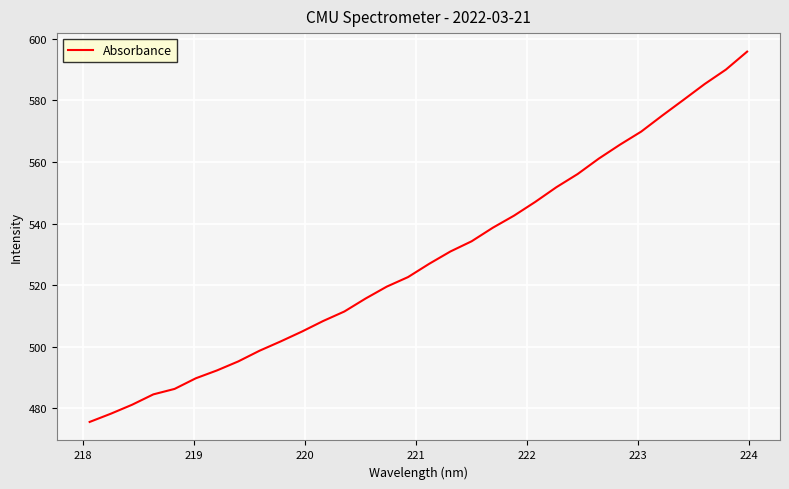

What is the maximum value shown in the chart?

595.8